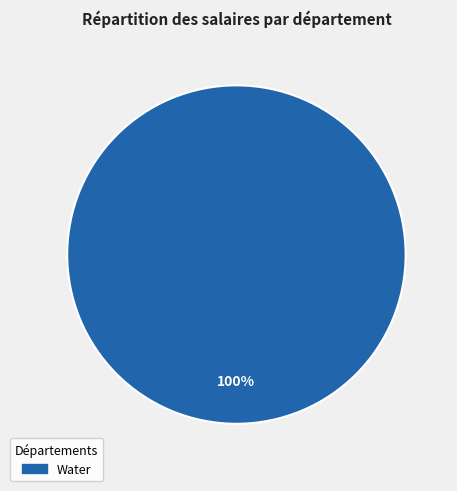

Is there any slice that represents more than half of the pie?

Yes